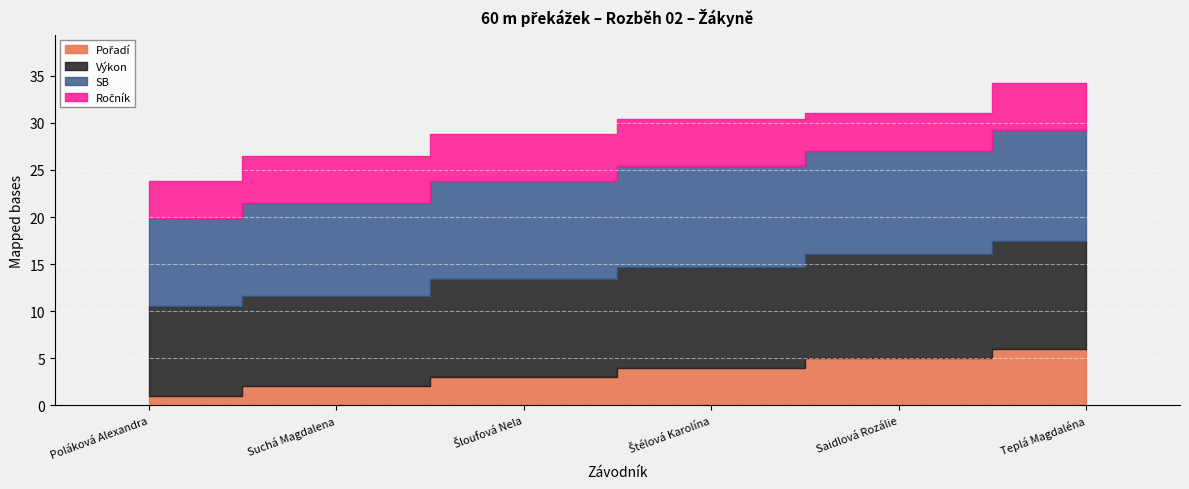

List the series in order of their peak value, highest first.

SB, Výkon, Pořadí, Ročník